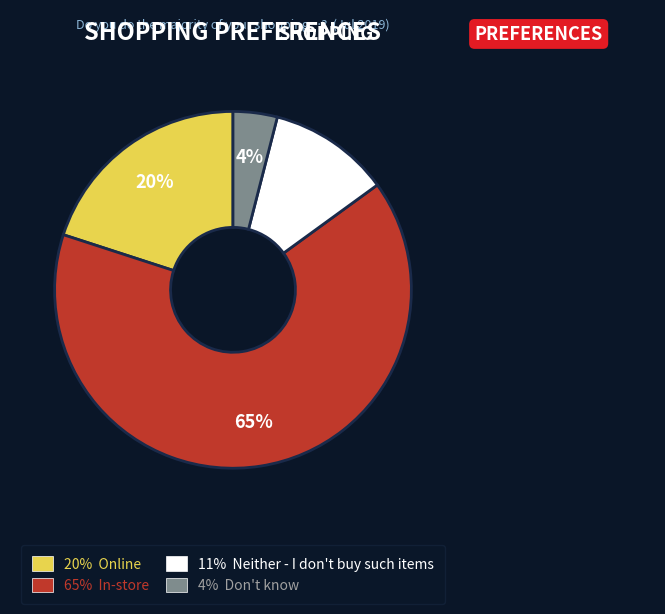

Does any single category account for the majority?

Yes